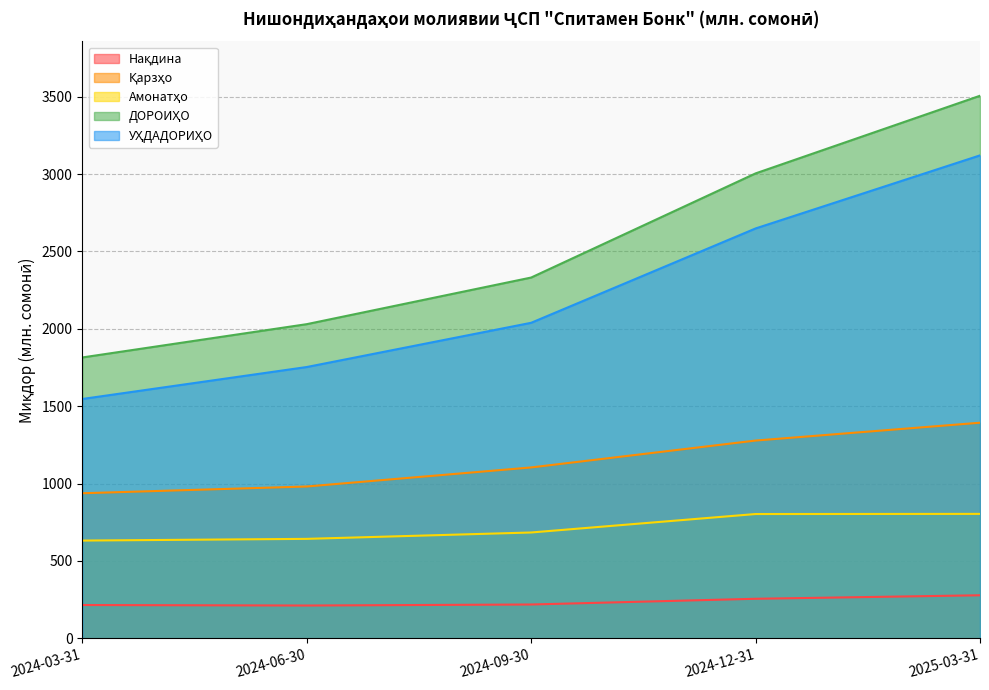

What is the difference between the maximum and minimum values in the Нақдина series?

66.2